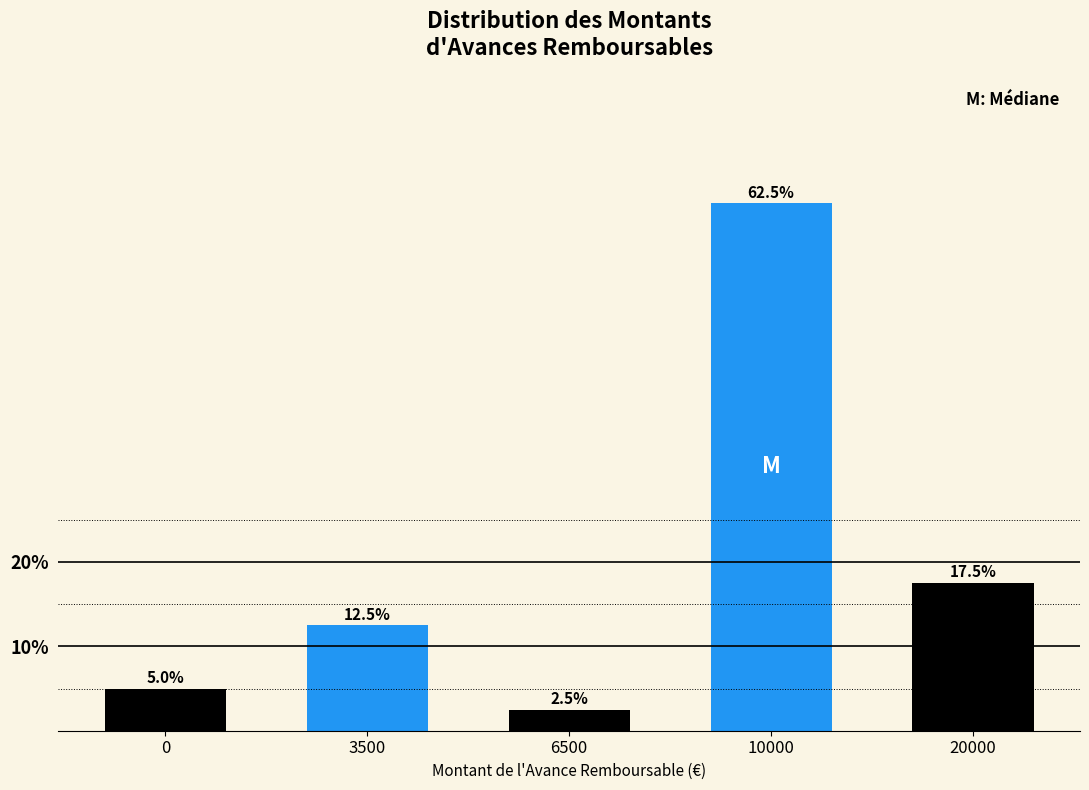

Reading left to right, extract all data points from this chart.

5.0	12.5	2.5	62.5	17.5